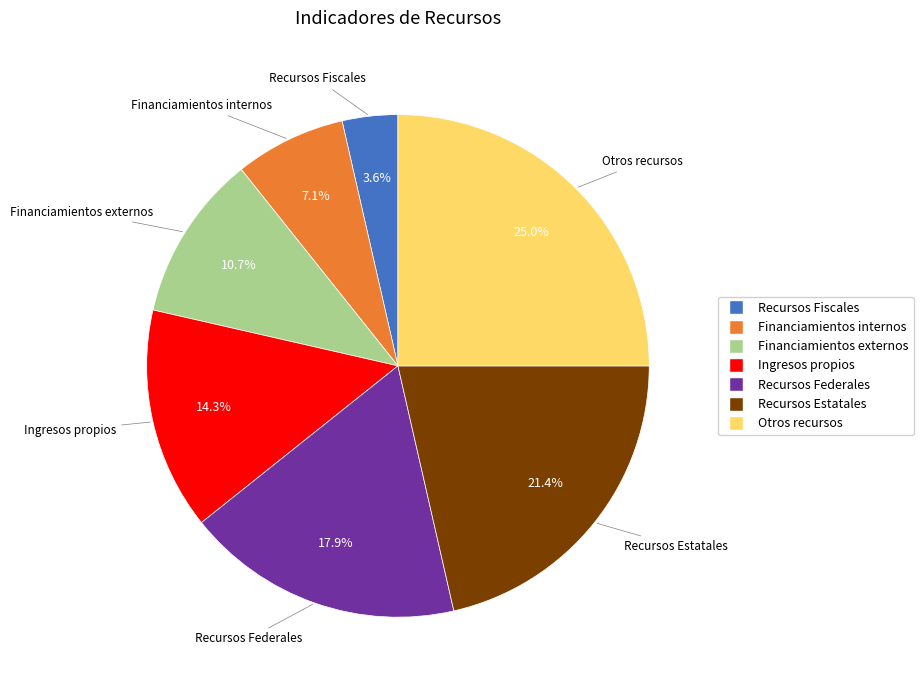

True or false: Otros recursos accounts for 25% of the total.

True